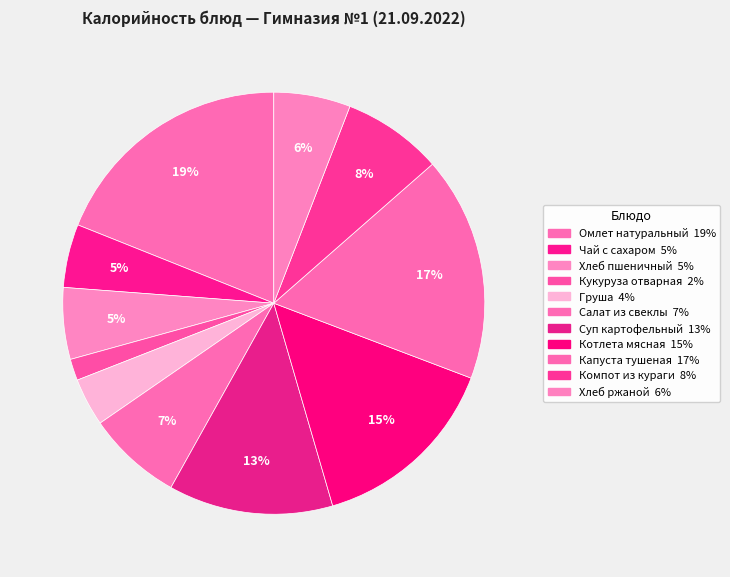

To the nearest percent, what is the difference between the Компот из кураги and Груша slice percentages?

4%